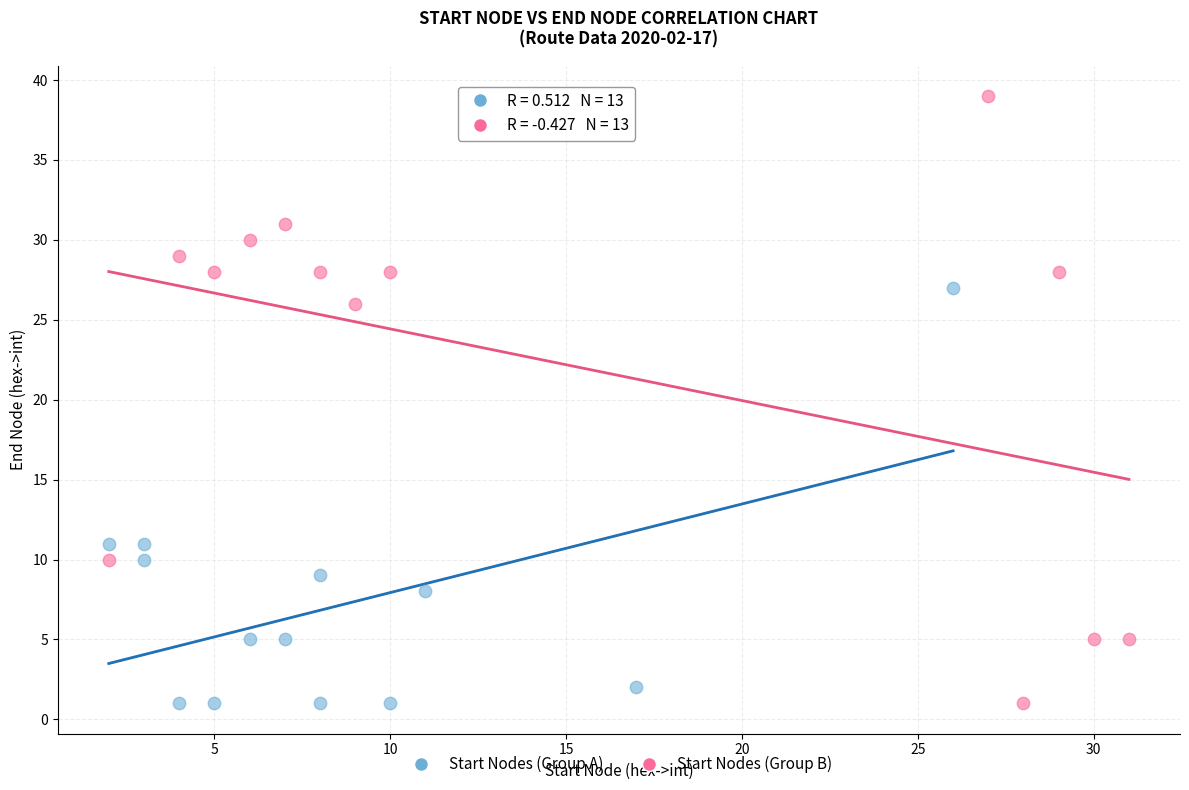

Which series has the largest Y range (max minus min)?

Start Nodes (Group B)